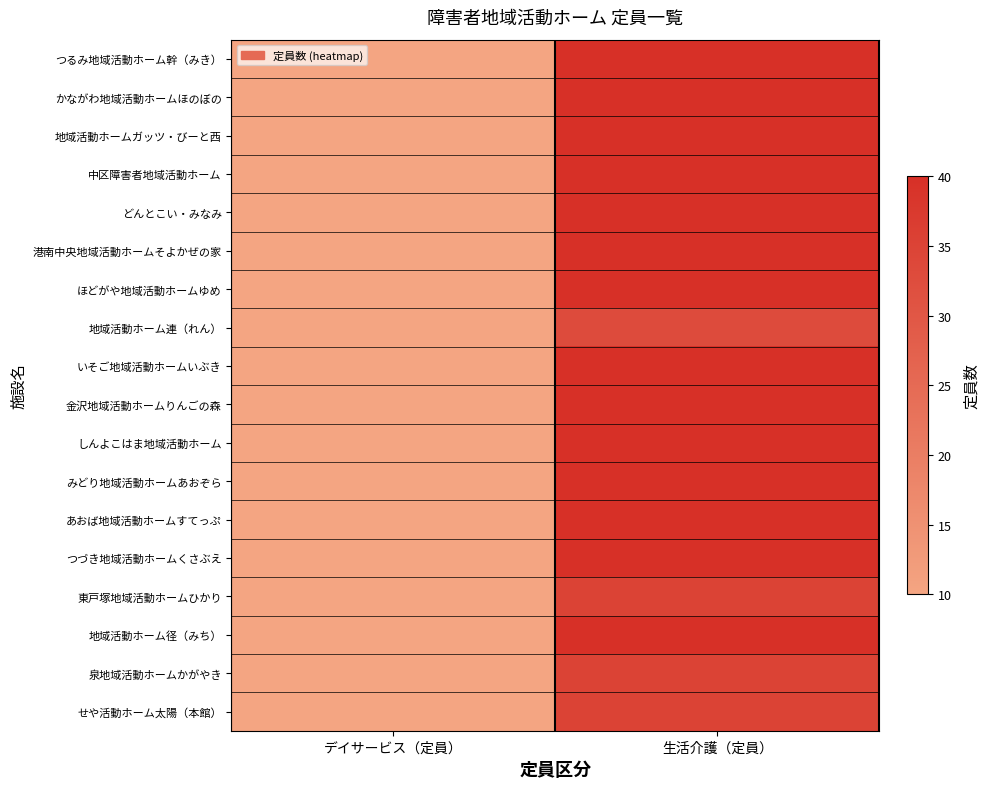

What is the maximum value shown in the chart?

40